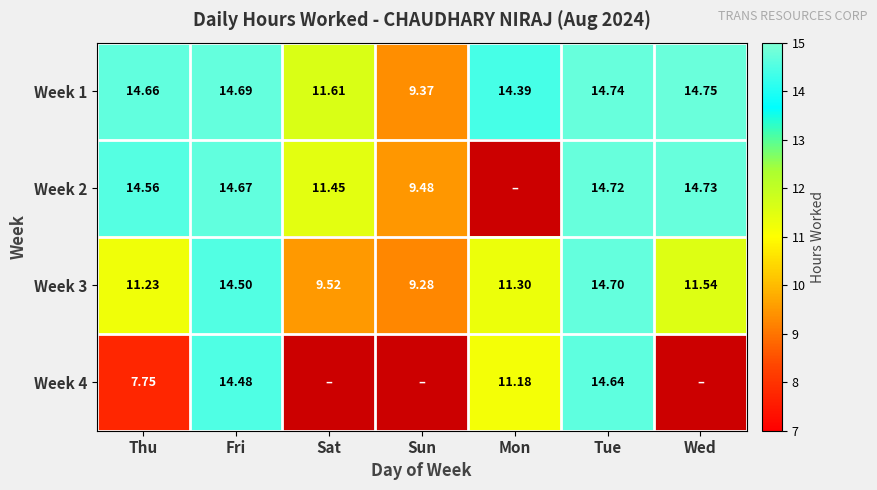

At which label does Week 3 reach its peak?

Tue